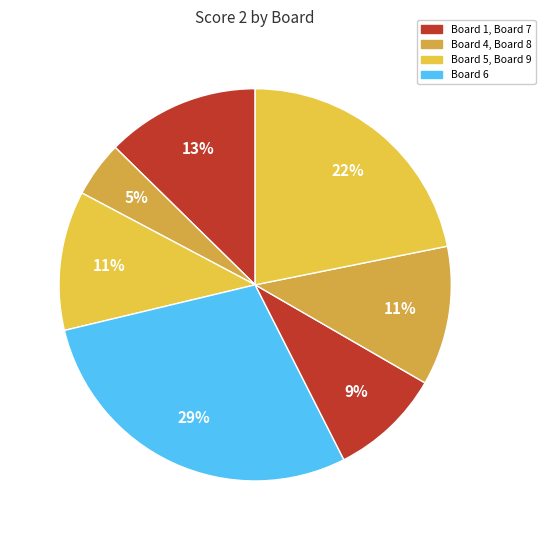

Count the number of slices in the pie.

7